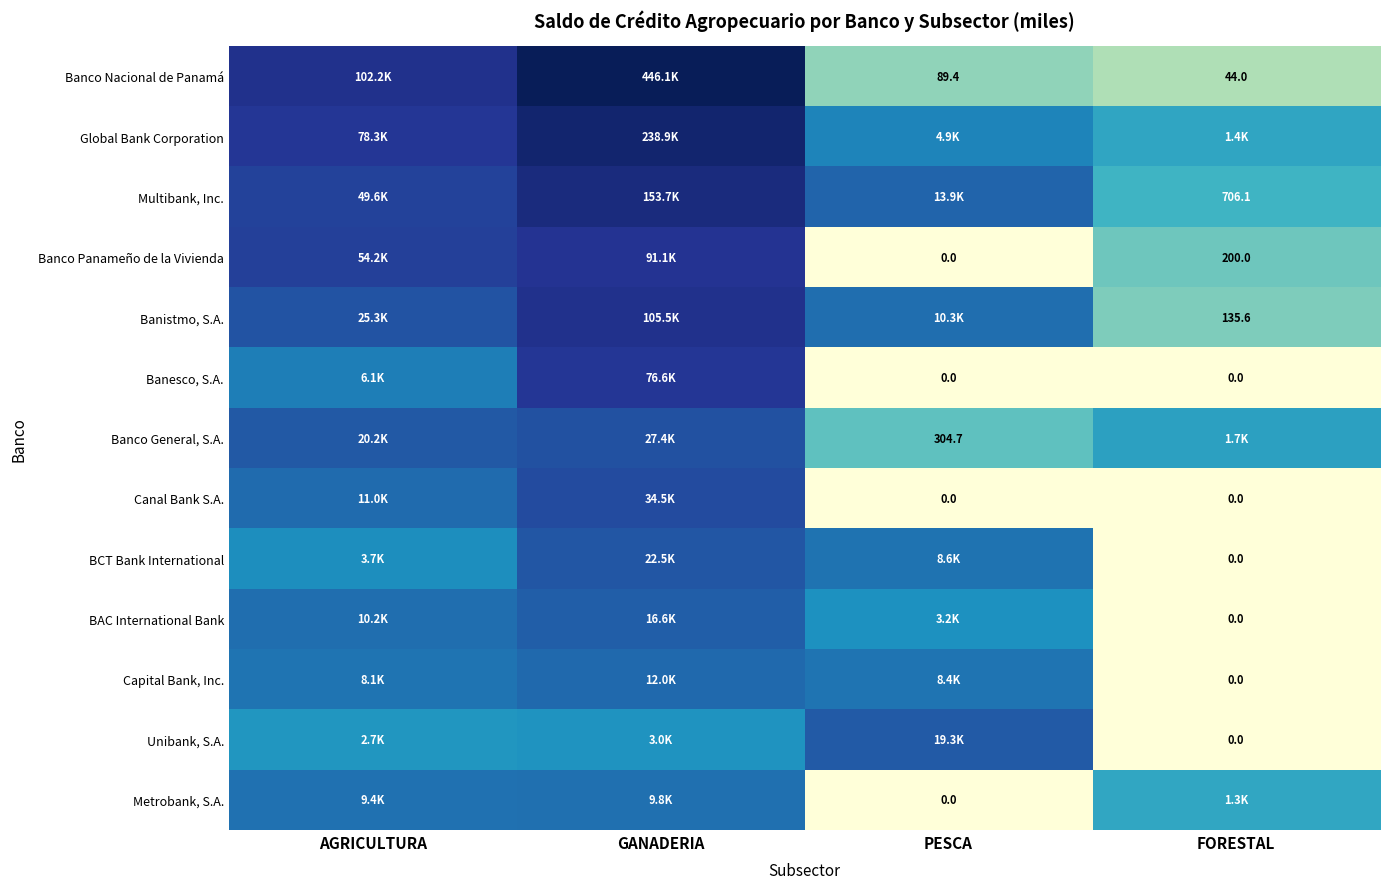

Which label corresponds to the largest value in the chart?

GANADERIA